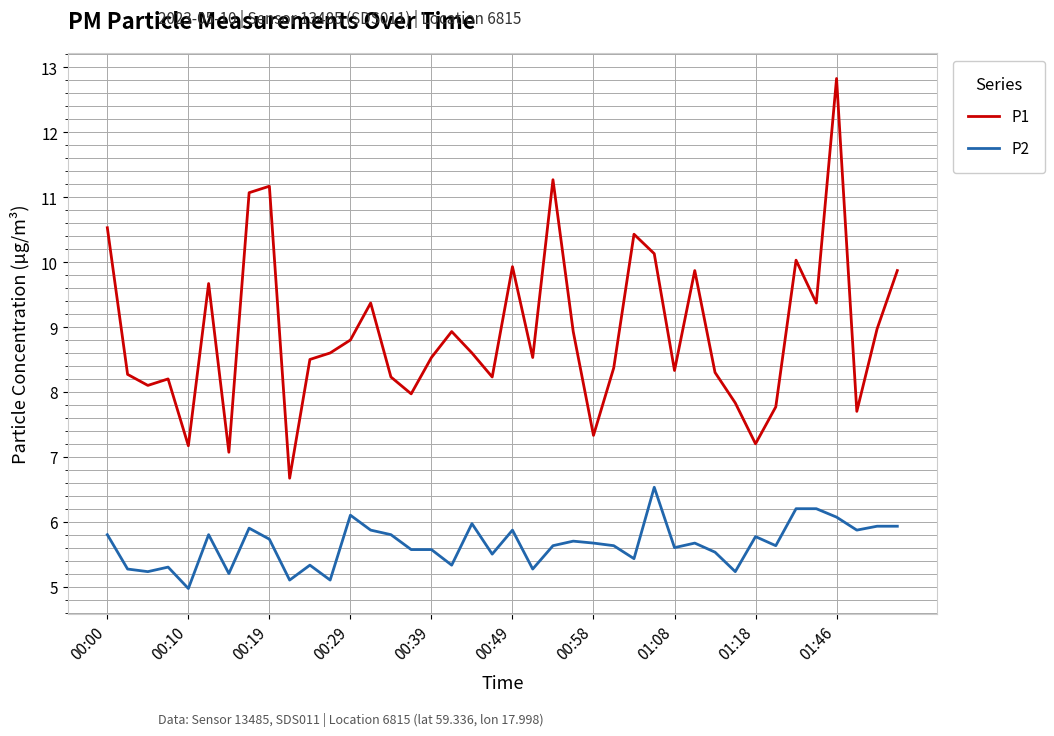

Which series has the widest spread of values?

P1